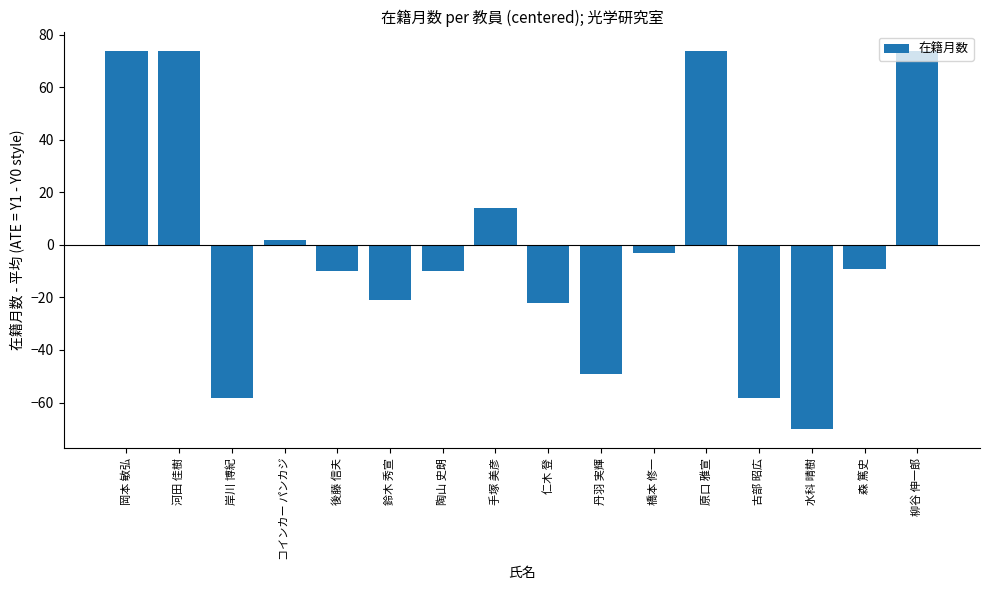

Reading left to right, list all the values displayed in this chart.

岡本 敏弘=73.9	河田 佳樹=73.9	岸川 博紀=-58.1	コインカー パンカジ=1.9	後藤 信夫=-10.1	鈴木 秀宣=-21.1	陶山 史朗=-10.1	手塚 美彦=13.9	仁木 登=-22.1	丹羽 実輝=-49.1	橋本 修一=-3.1	原口 雅宣=73.9	古部 昭広=-58.1	水科 晴樹=-70.1	森 篤史=-9.1	柳谷 伸一郎=73.9